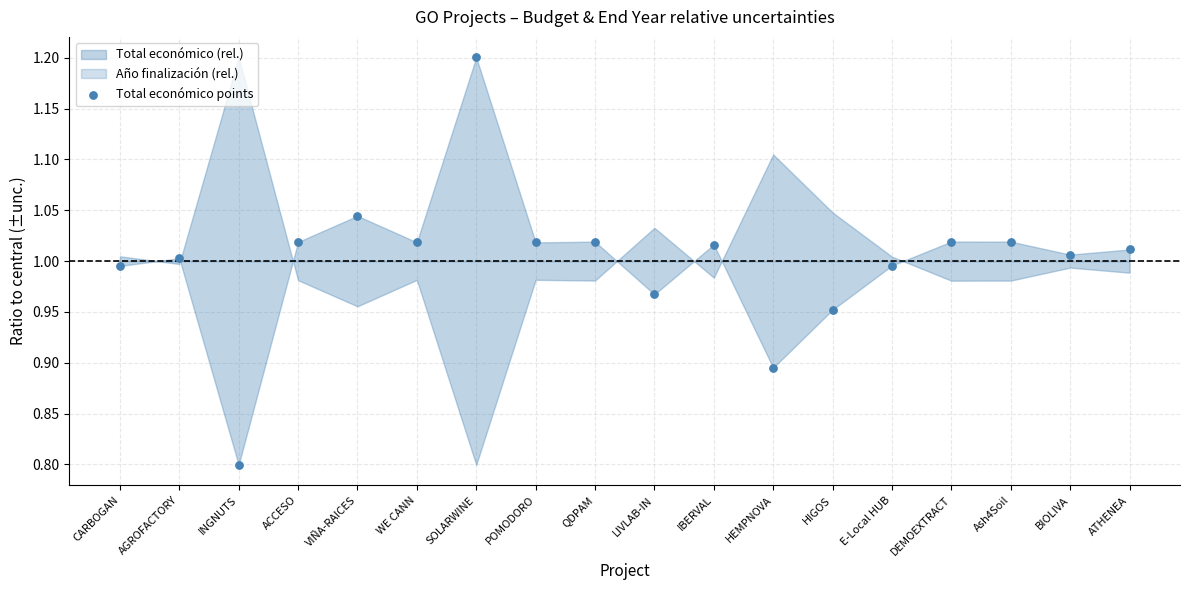

What is the range of Y values (max minus min)?

0.4